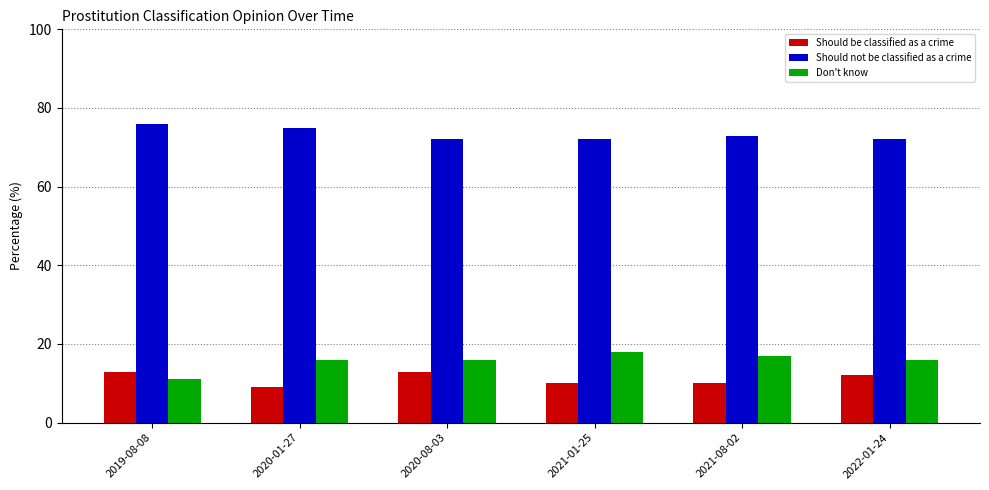

Reading left to right, what are all the values shown in this chart?

Should be classified as a crime: 2019-08-08=13	2020-01-27=9	2020-08-03=13	2021-01-25=10	2021-08-02=10	2022-01-24=12
Should not be classified as a crime: 2019-08-08=76	2020-01-27=75	2020-08-03=72	2021-01-25=72	2021-08-02=73	2022-01-24=72
Don't know: 2019-08-08=11	2020-01-27=16	2020-08-03=16	2021-01-25=18	2021-08-02=17	2022-01-24=16